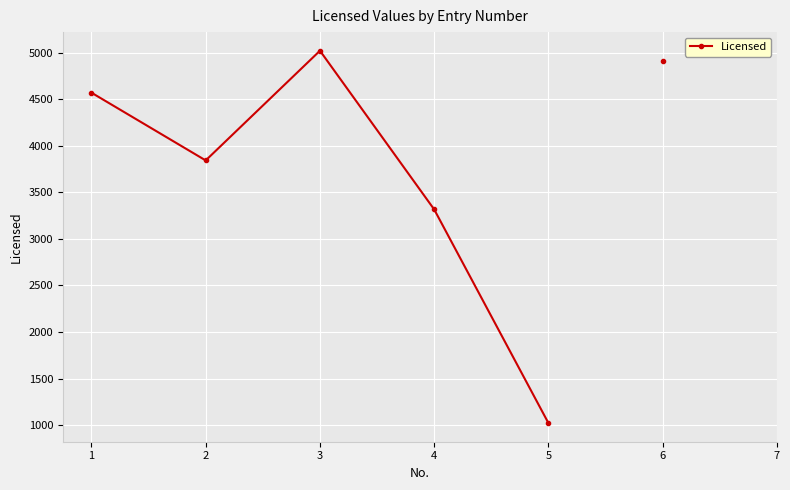

What is the change in value from 2 to 3?

+1179.0